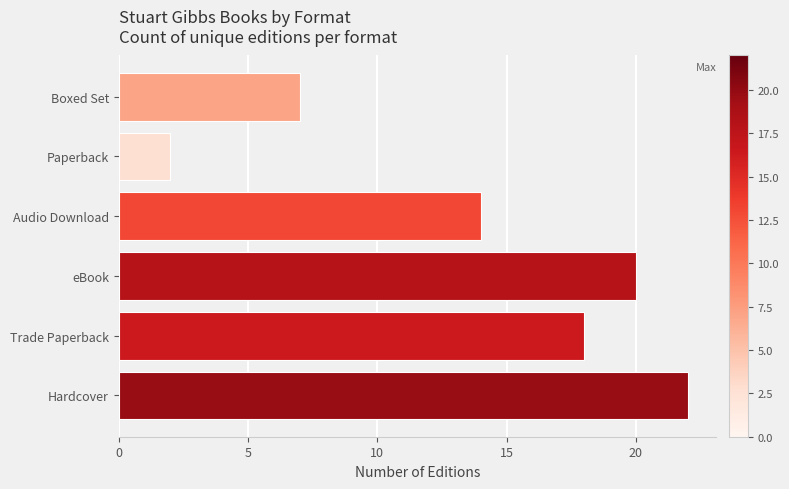

How many categories are shown in the chart?

6